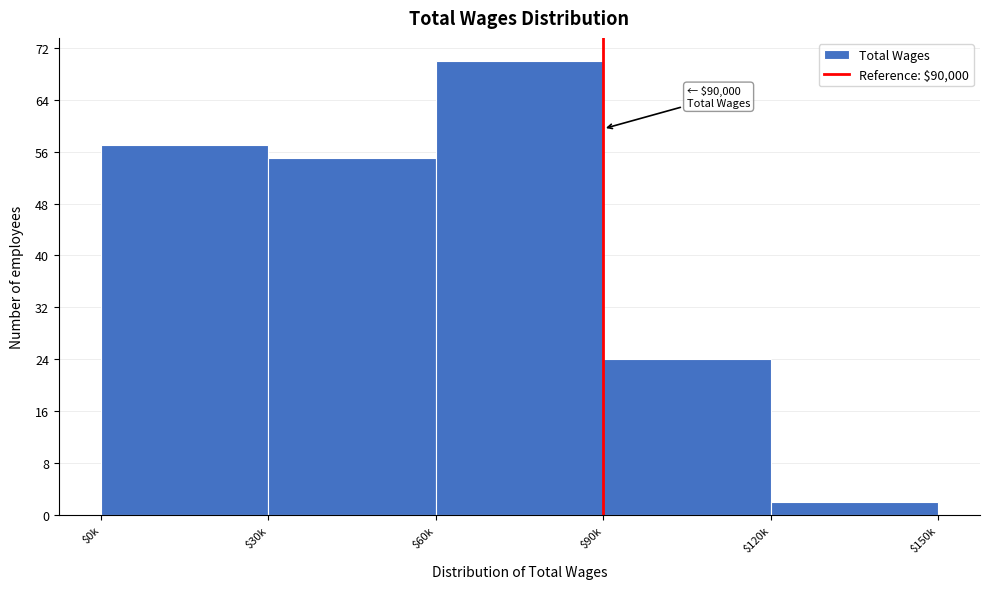

Reading left to right, what are all the values shown in this chart?

57	55	70	24	2